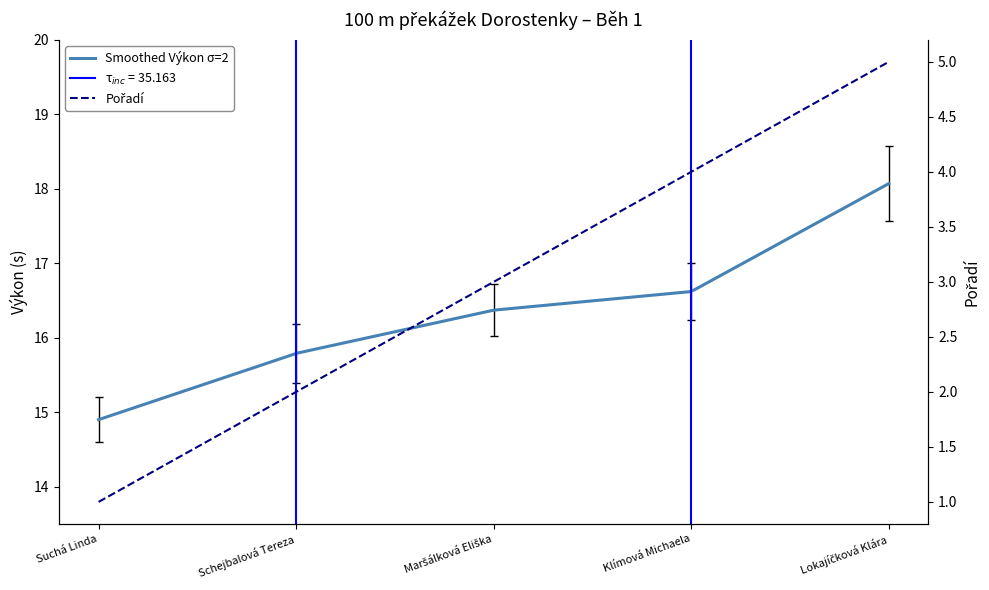

What position from the right is Schejbalová Tereza?

4